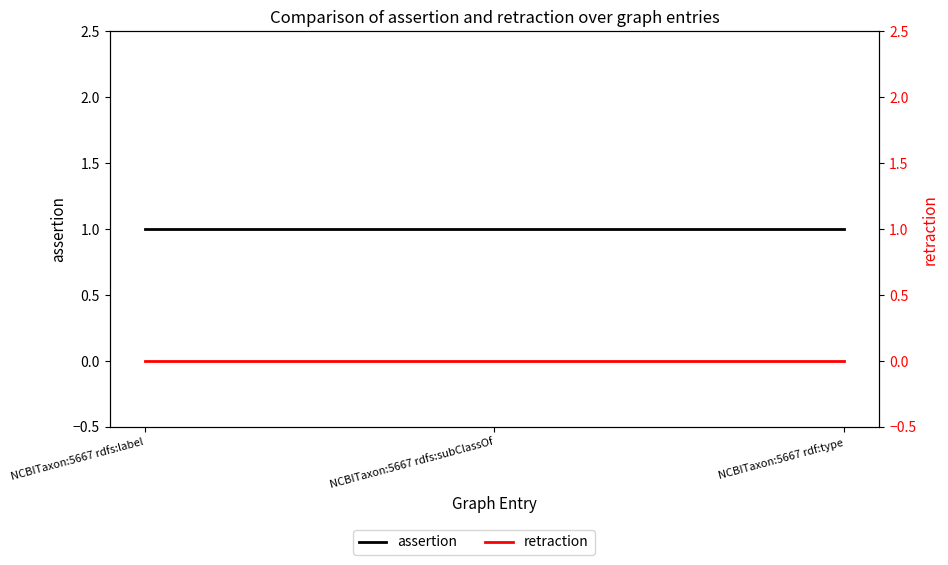

What is the label of the 2nd point from the right?

NCBITaxon:5667 rdfs:subClassOf